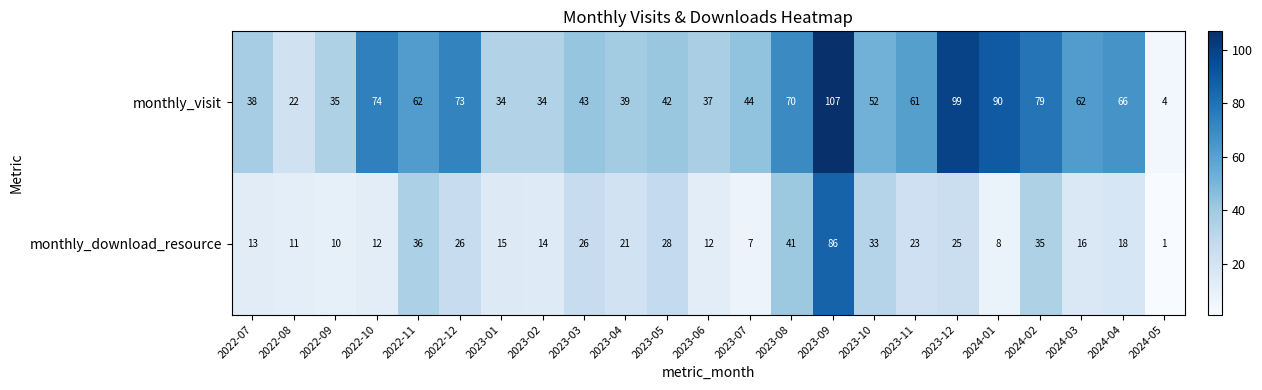

How many series are shown in this chart?

2